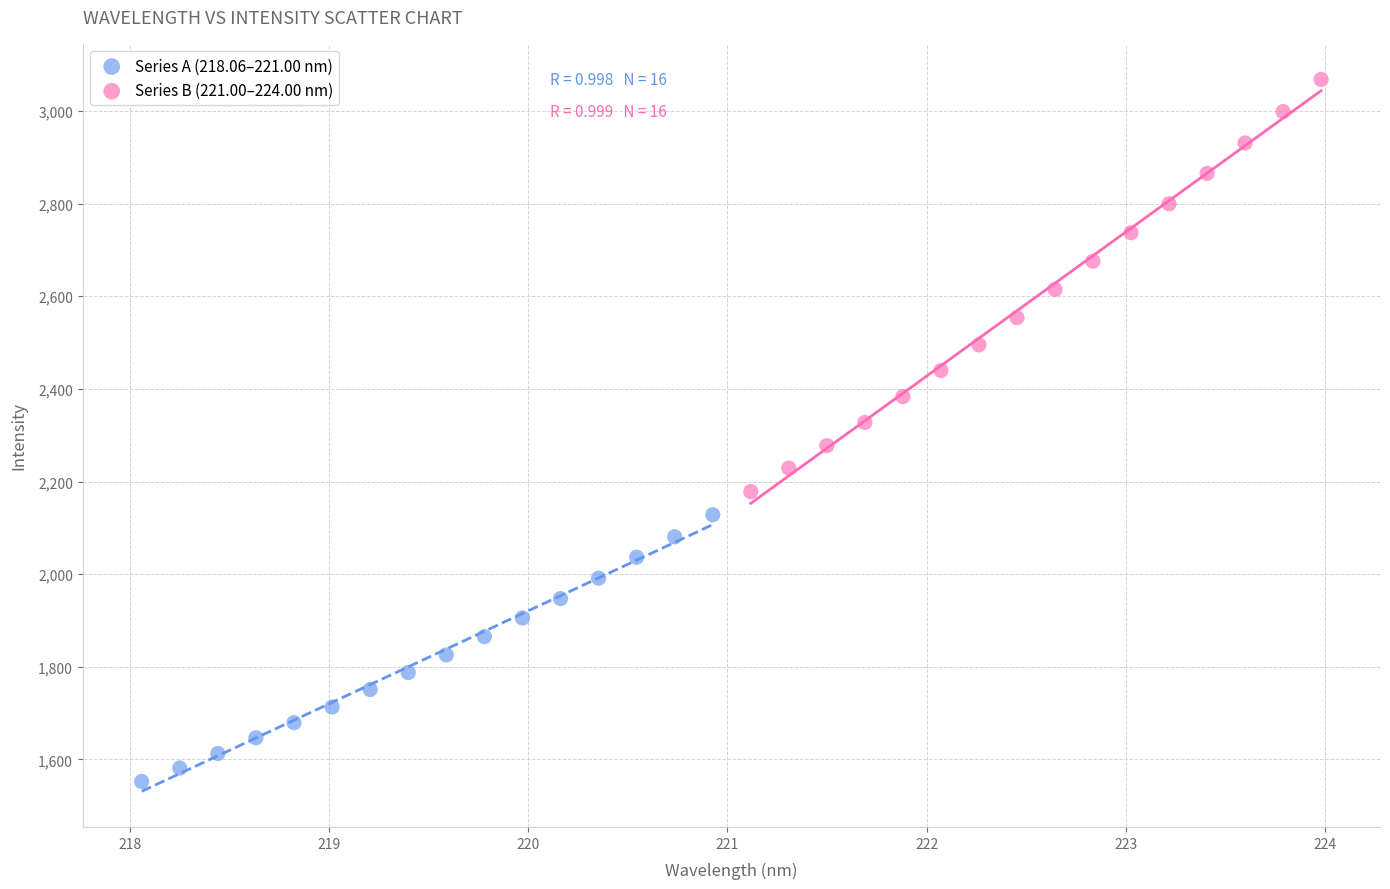

Which series reaches the maximum Y coordinate?

Series B (221.00–224.00 nm)